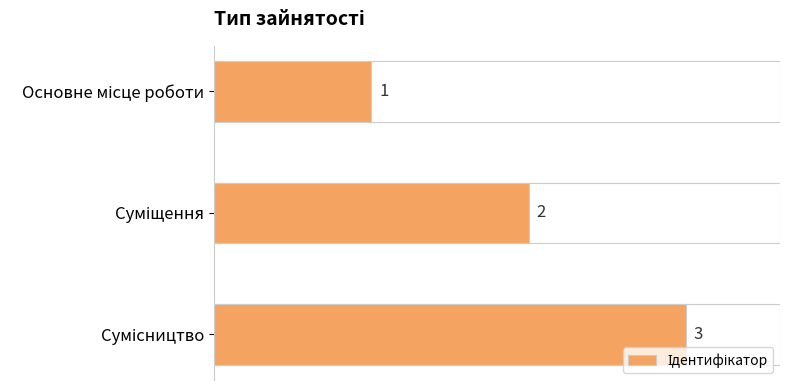

What is the value of the 2nd bar from the top?

2